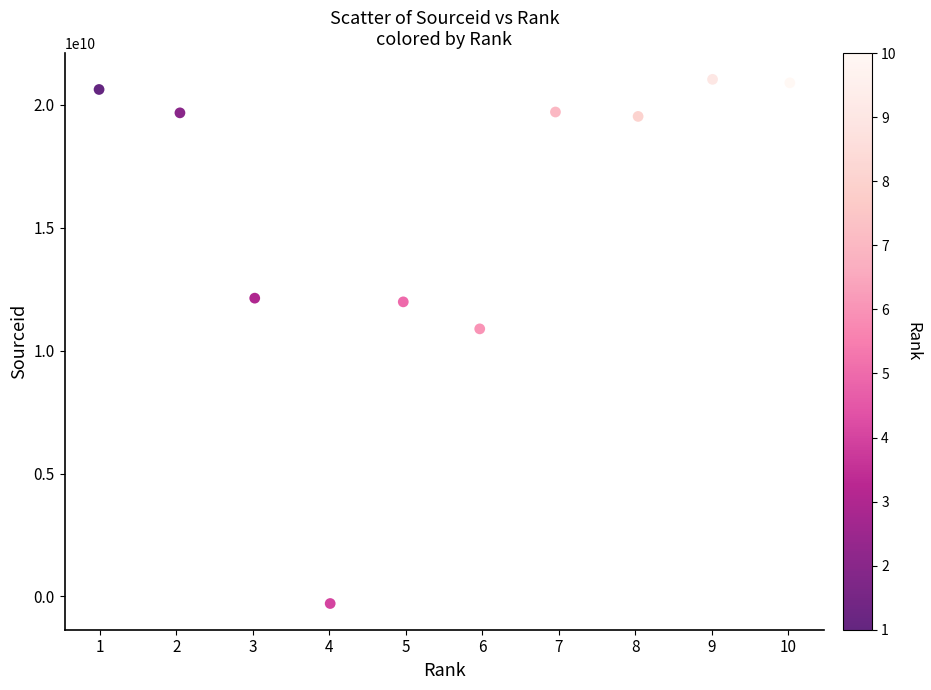

What Y value in the scatter plot is closest to 10372654058?

10883557812.9